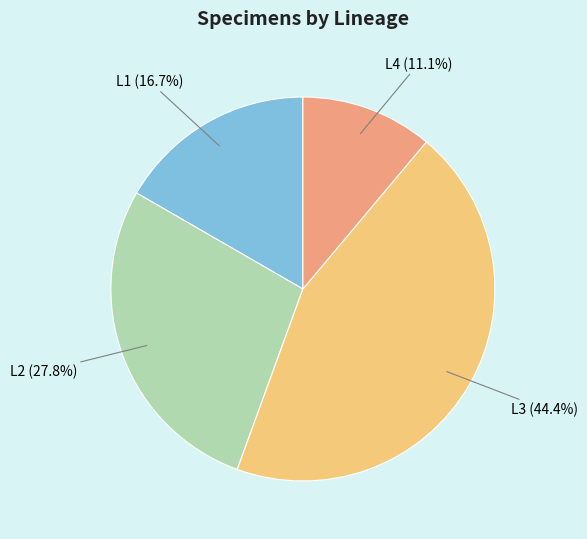

Is there a majority slice in this chart?

No